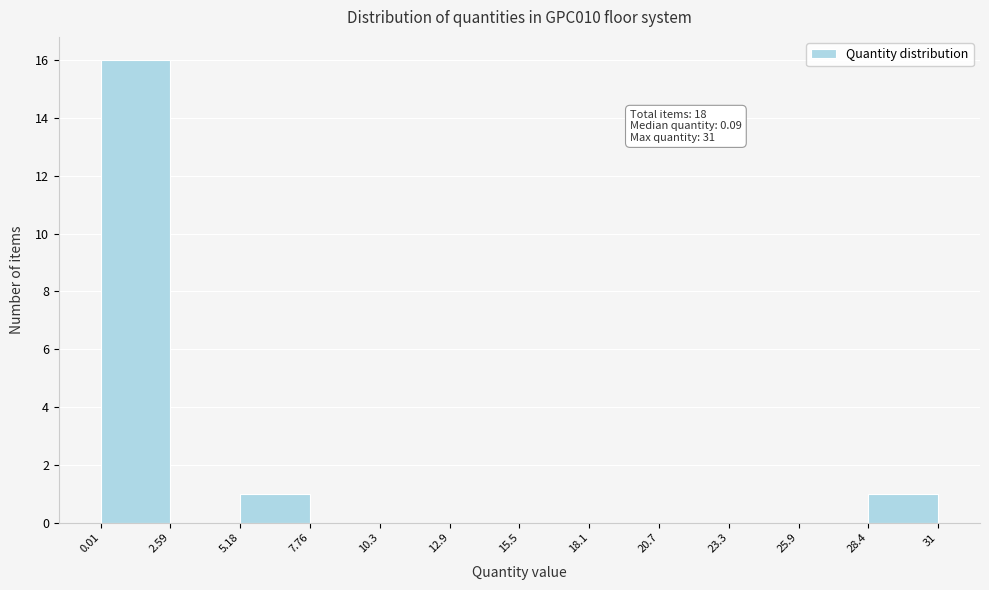

Which range on the x-axis has the tallest bar?

0.01 to 2.59